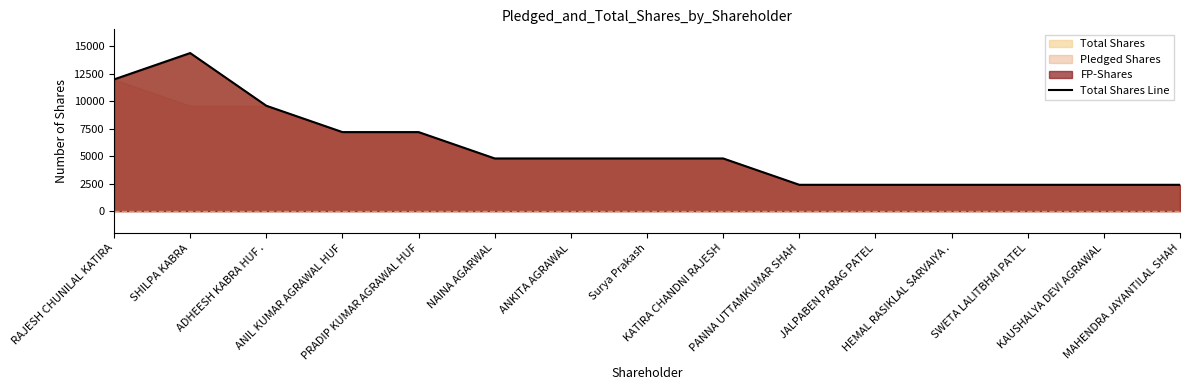

What is the label of the 13th point from the left?

SWETA LALITBHAI PATEL